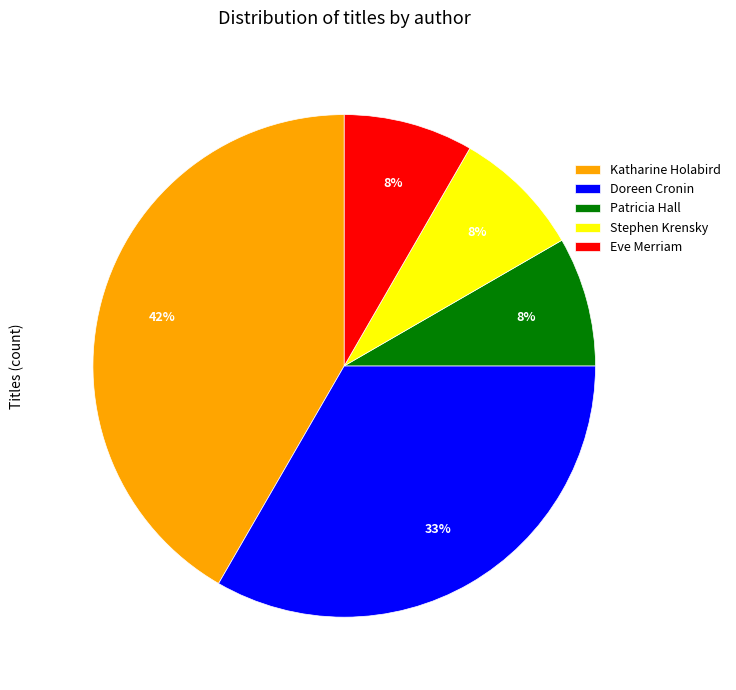

To the nearest percent, what is the average slice percentage?

20%